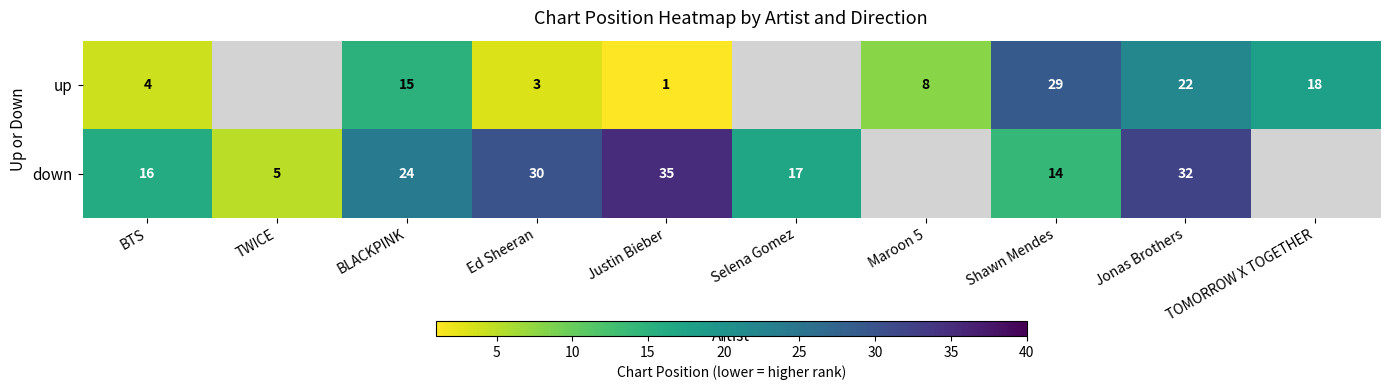

The value of up at Maroon 5 is 8. True or false?

True